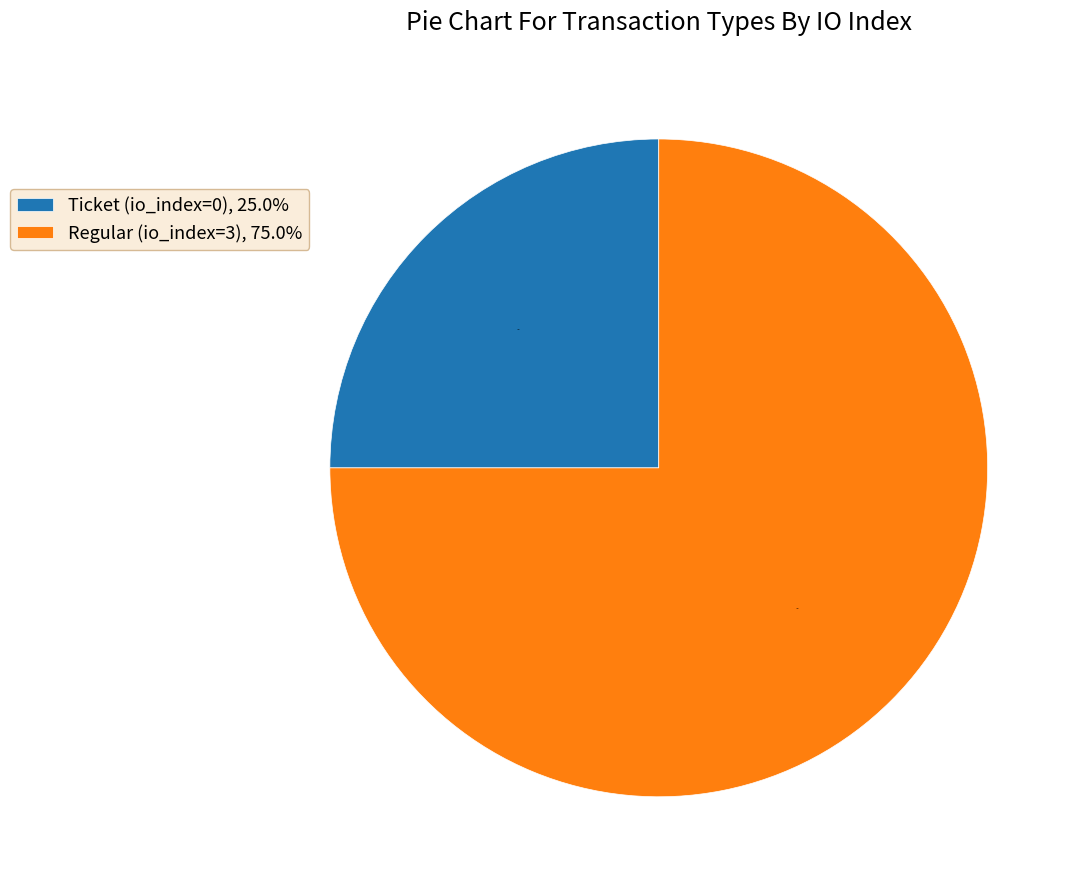

To the nearest percent, what percentage of the pie is Regular (io_index=3)?

75%